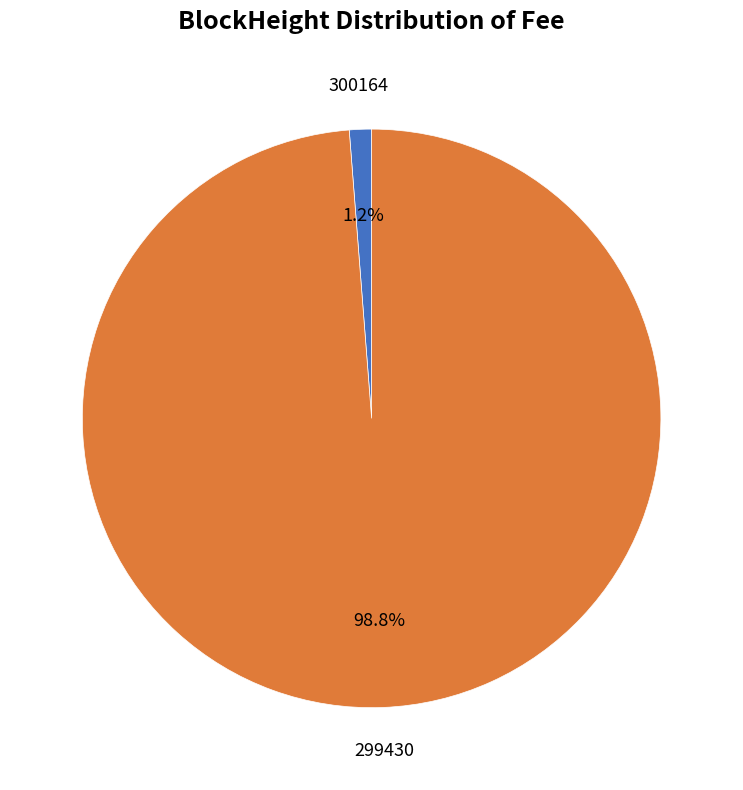

Is there any slice that represents more than half of the pie?

Yes